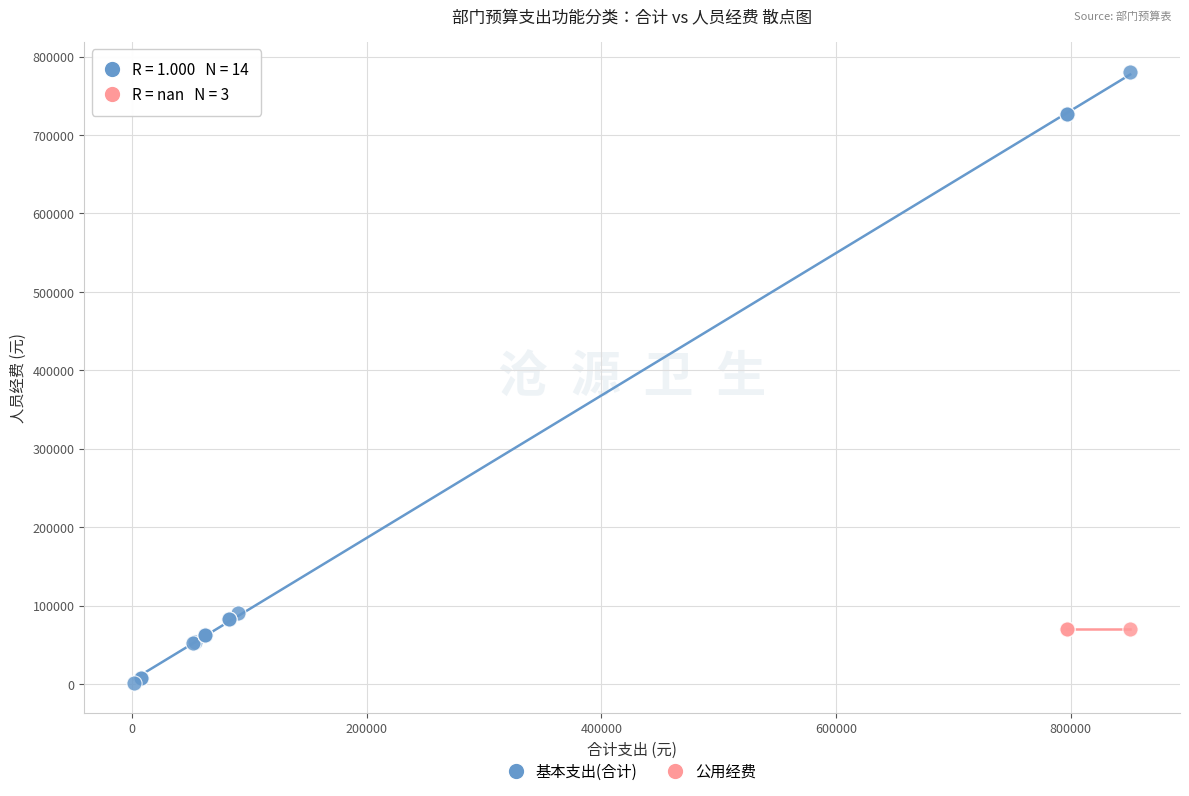

Which series reaches the maximum Y coordinate?

基本支出(合计)